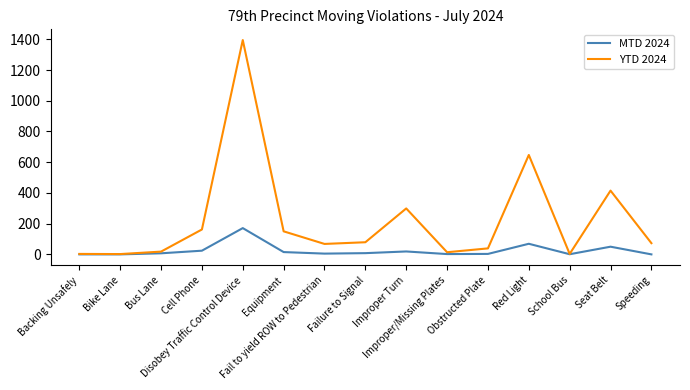

How many values in the YTD 2024 series are below 73?

7